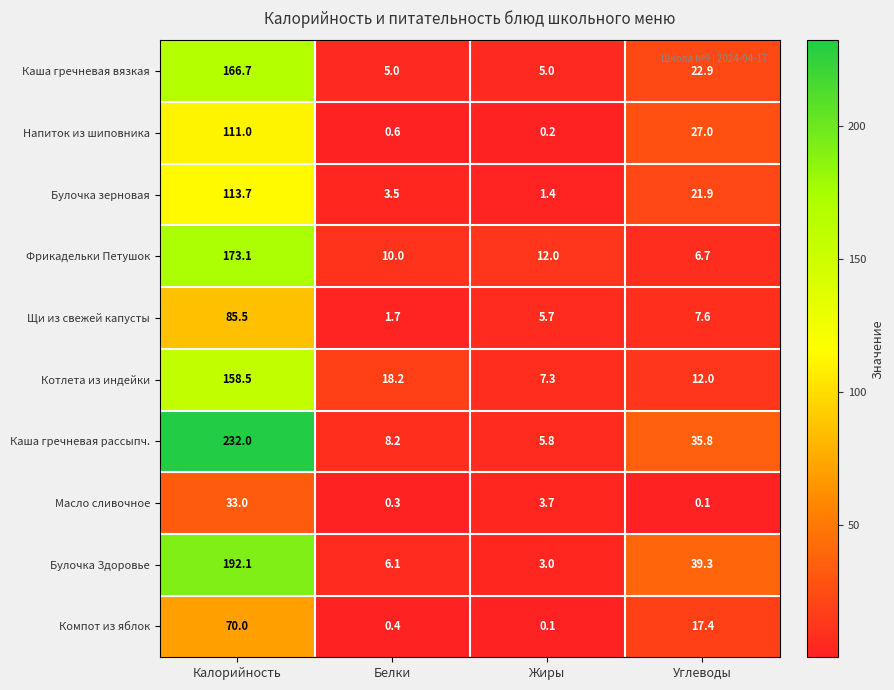

At how many categories does at least one series exceed 81?

1